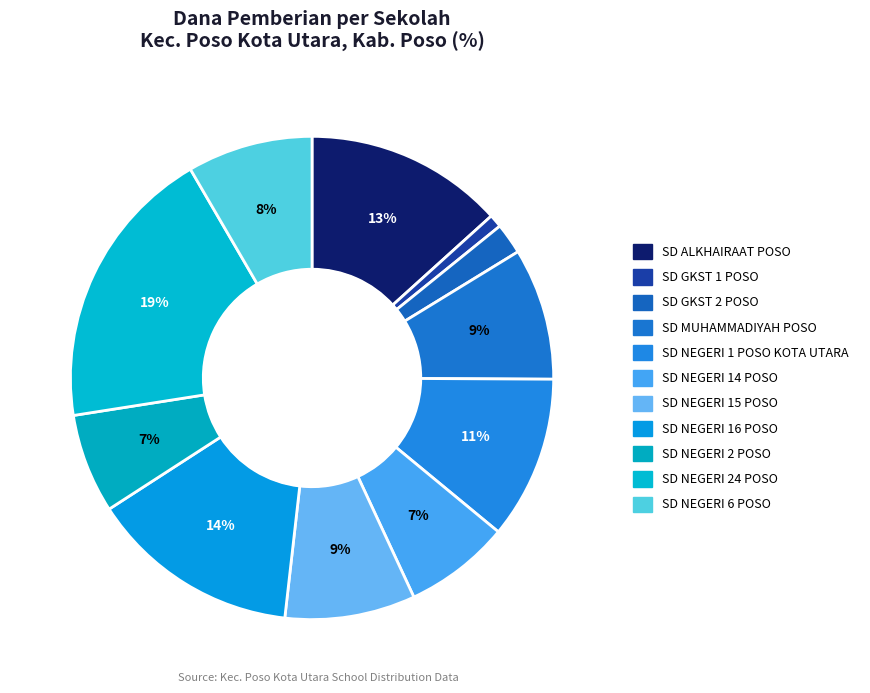

True or false: SD NEGERI 2 POSO accounts for 1% of the total.

False